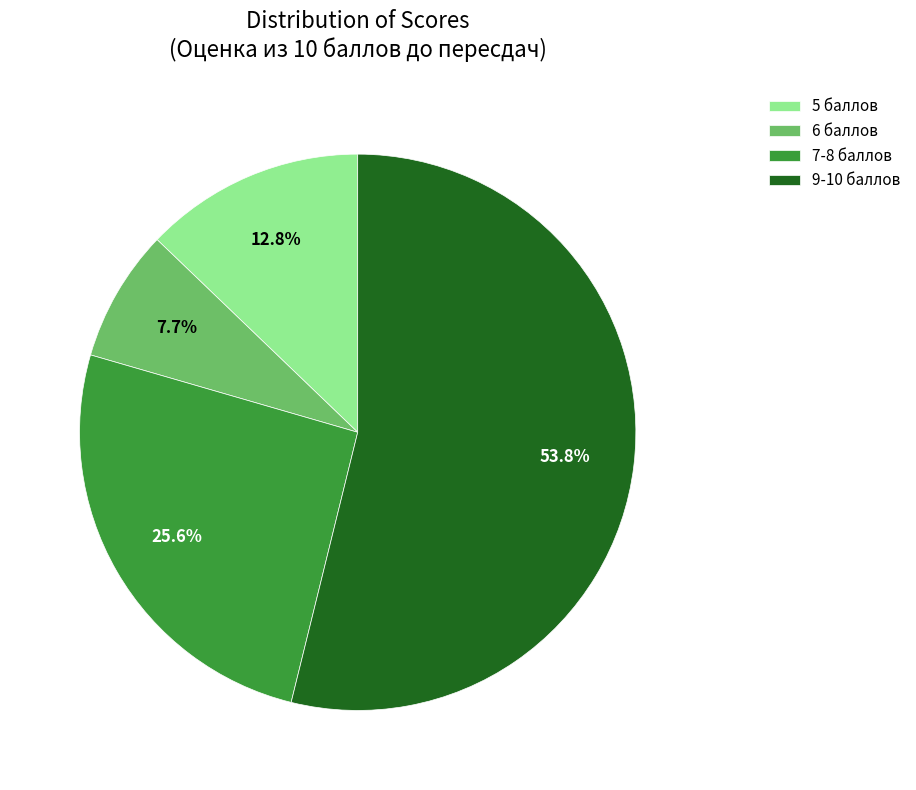

What is the largest slice in the pie chart?

9-10